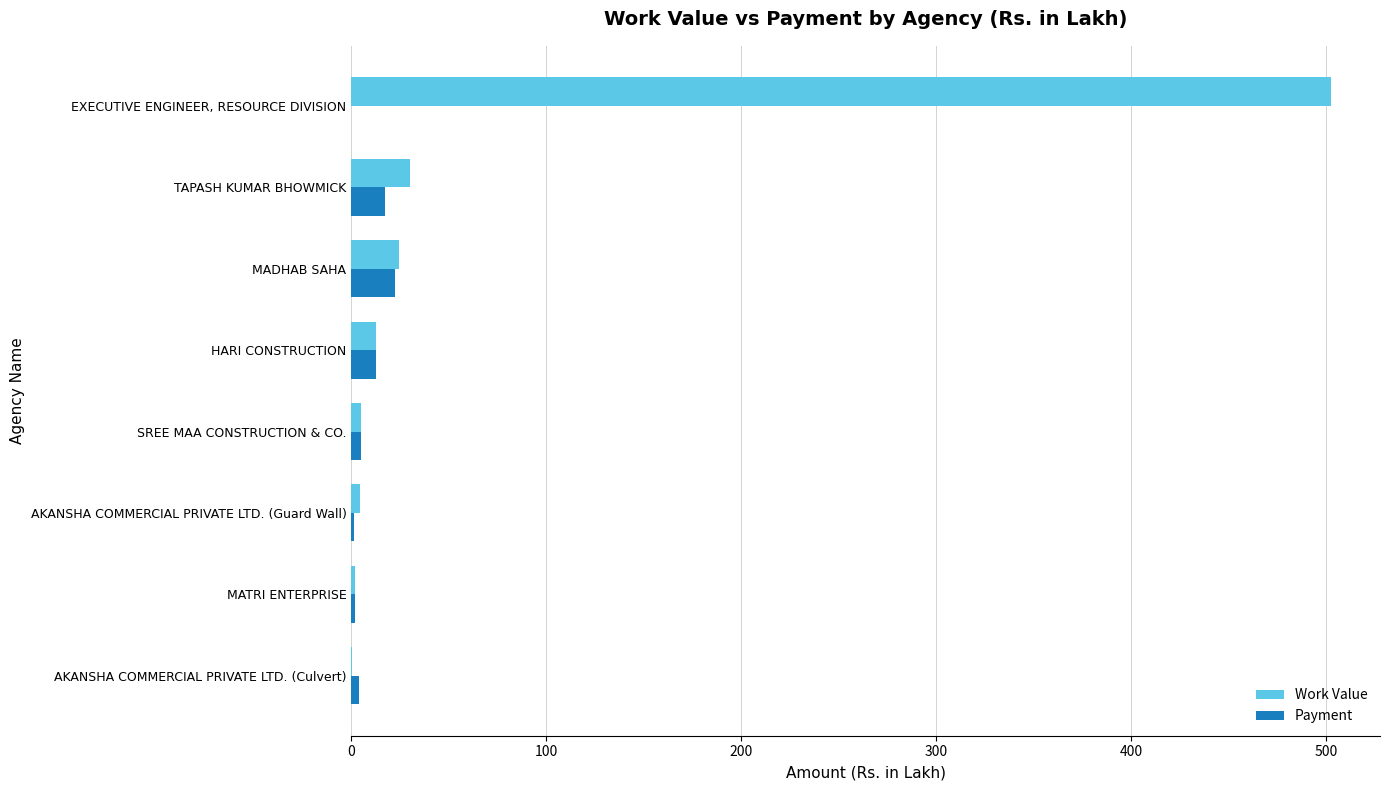

What is the total value across all series at TAPASH KUMAR BHOWMICK?

47.1